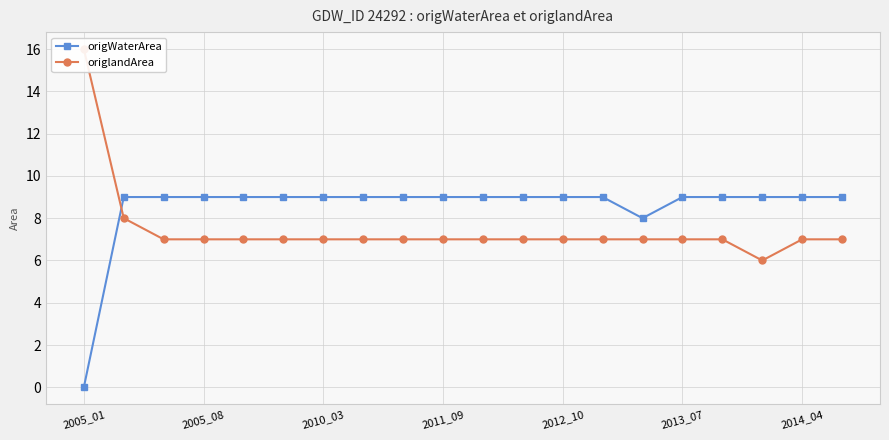

What are all the series names shown in the legend?

origWaterArea, origlandArea